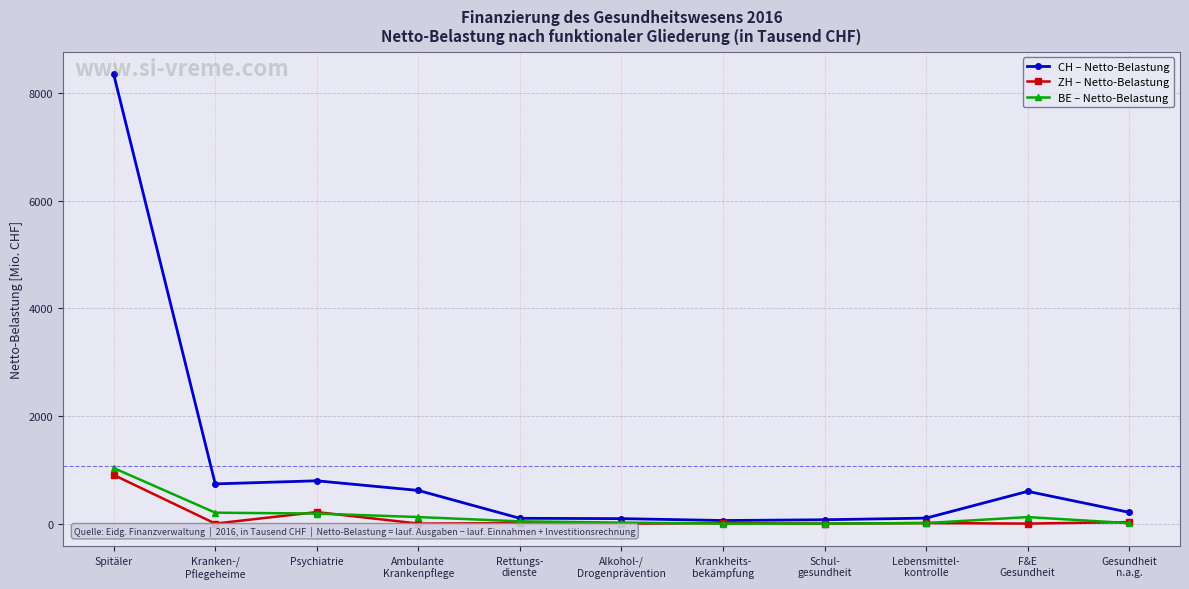

Is it true that BE – Netto-Belastung equals 536594.3 at Krankheits-
bekämpfung?

False